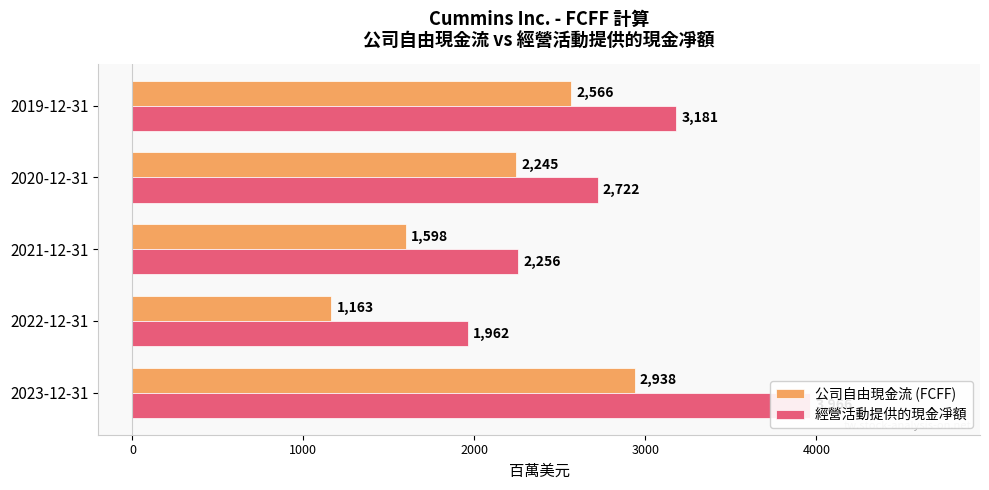

Which has a higher value, 2020-12-31 or 2022-12-31?

2020-12-31